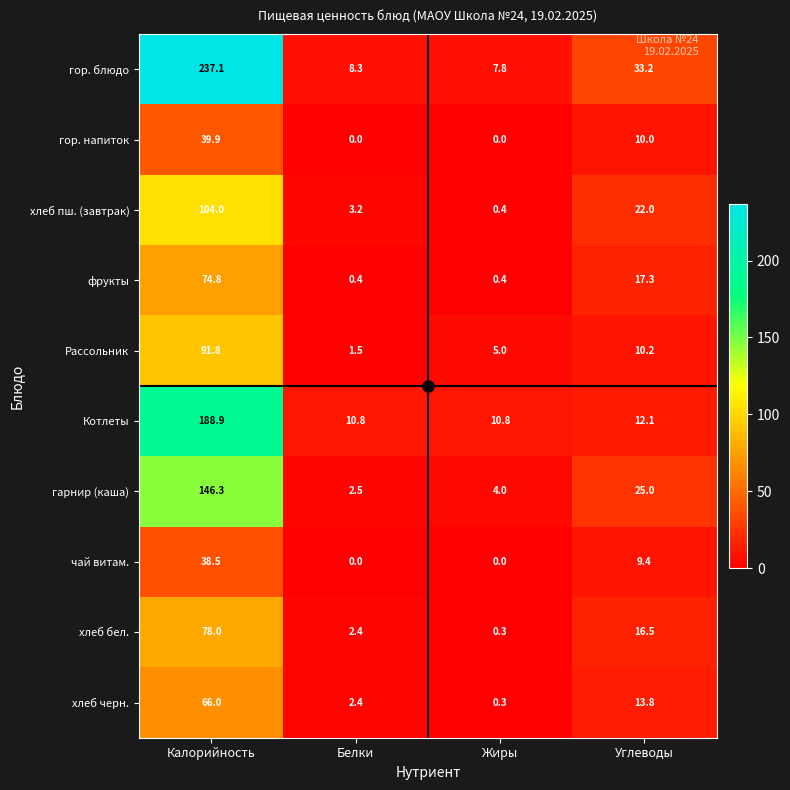

What is the difference between the гор. блюдо values at Калорийность and Углеводы?

203.9